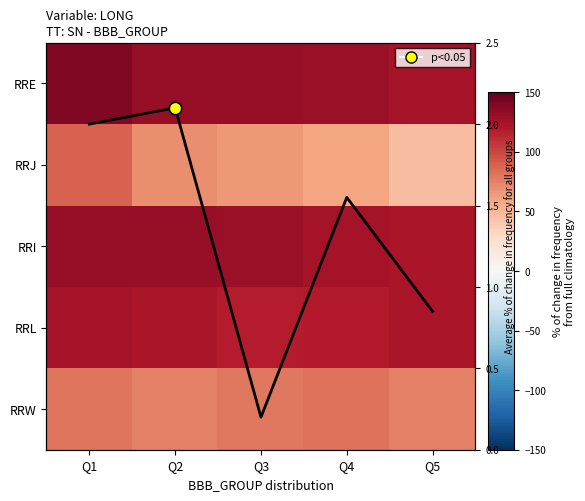

The value of overlay at Q2 is 2.1. True or false?

True